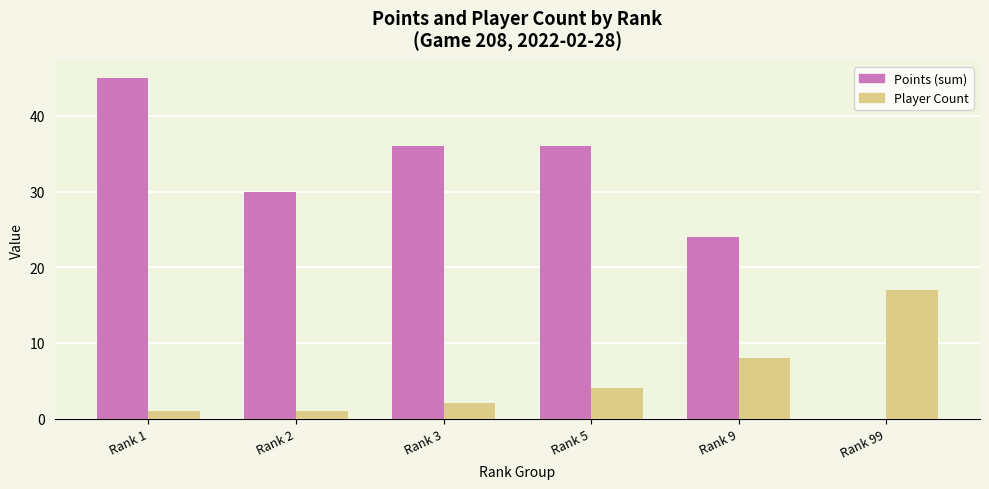

Is it true that Player Count equals 8 at Rank 9?

True